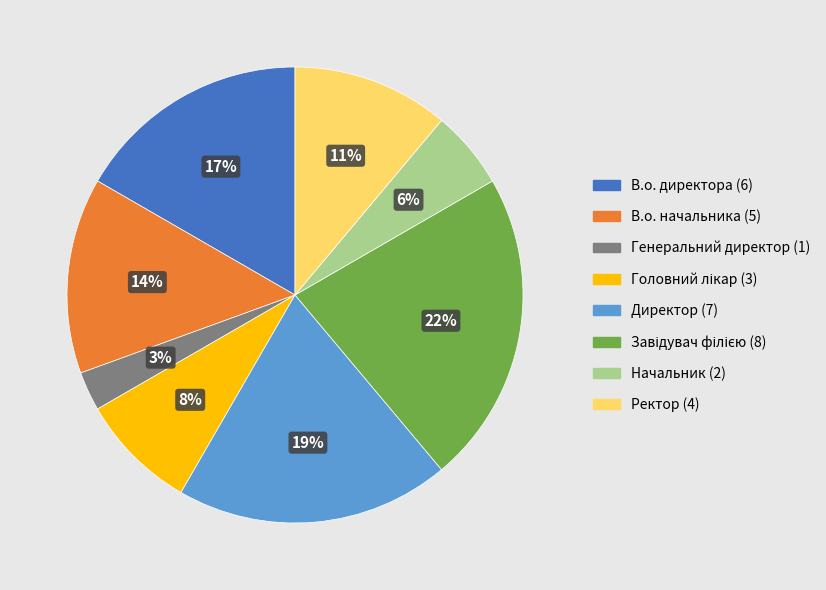

What is the smallest slice in the pie chart?

Генеральний директор